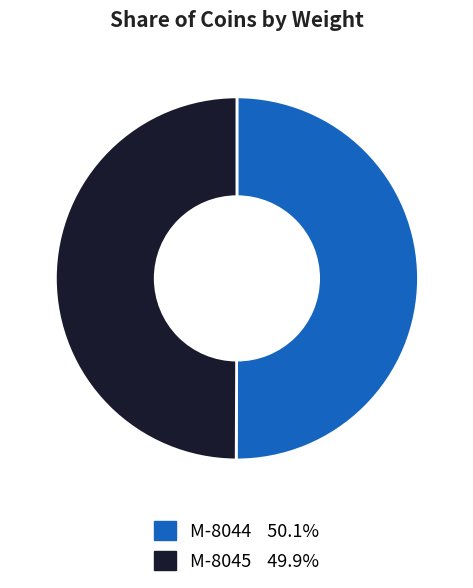

Is the sum of M-8045 and M-8044 greater than half?

Yes